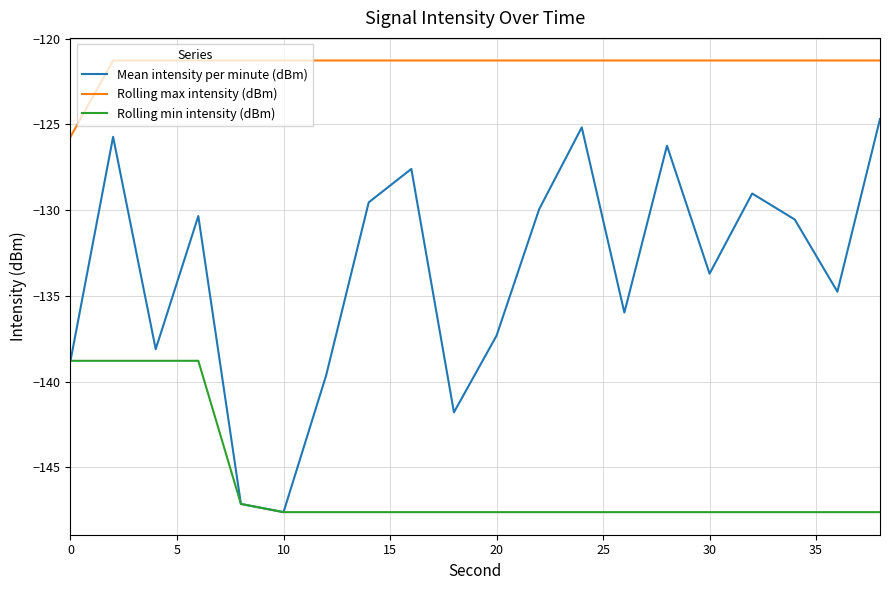

Which series has the largest total across all categories?

Rolling max intensity (dBm)